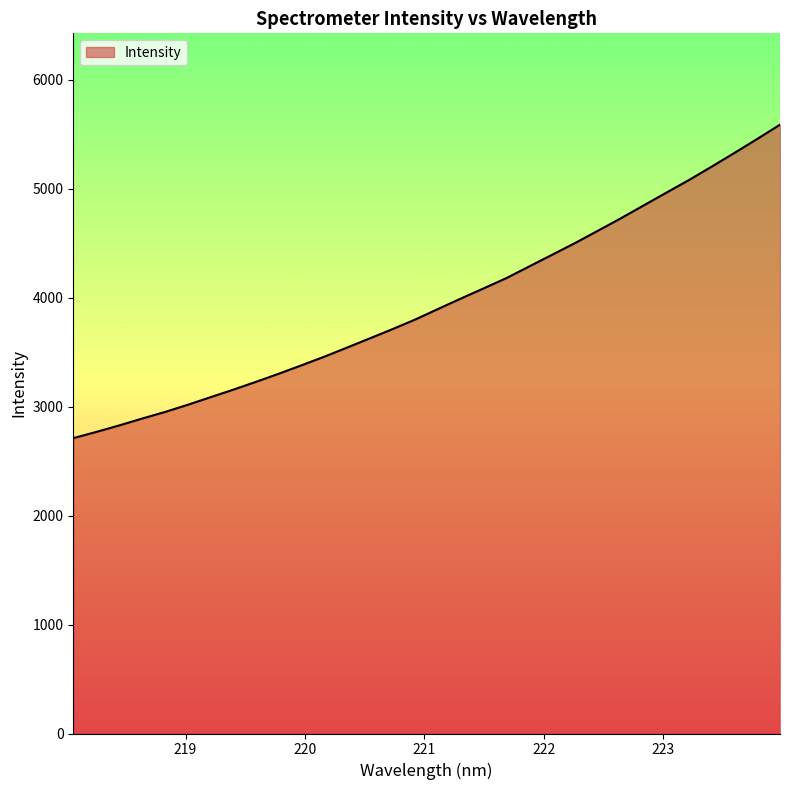

What is the smallest value displayed?

2710.4